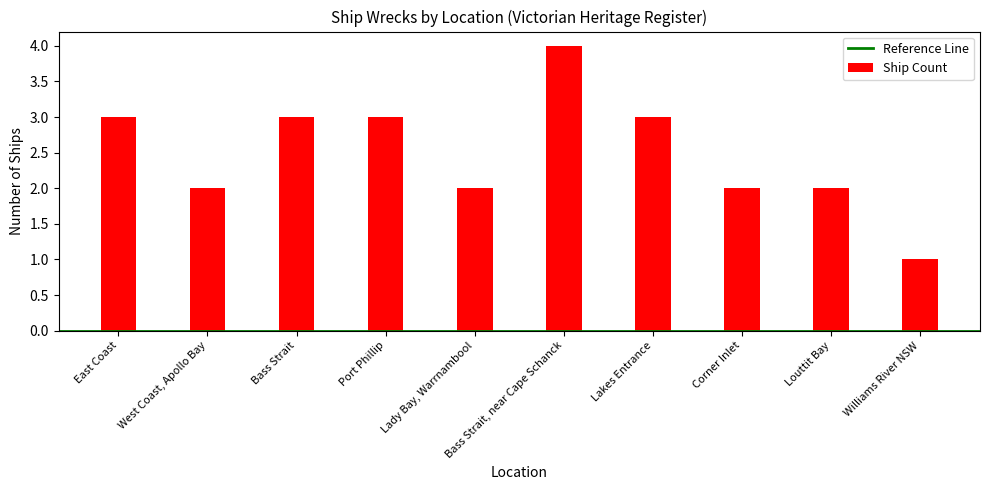

What is the greatest value displayed?

4